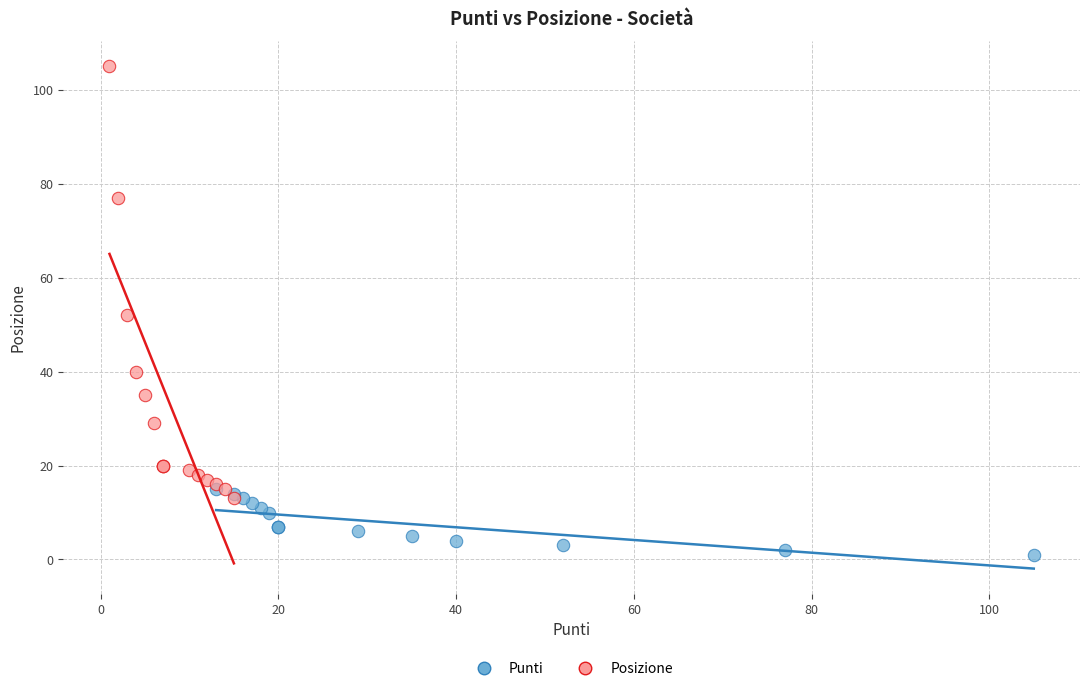

Which series contains the lowest Y value?

Punti